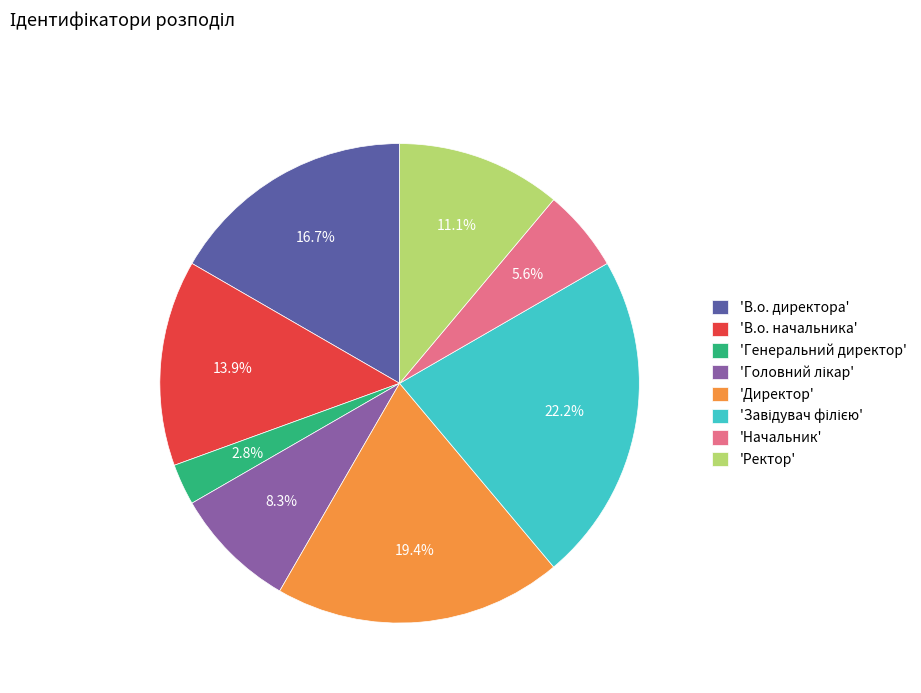

Which category has the smallest portion of the pie?

'Генеральний директор'